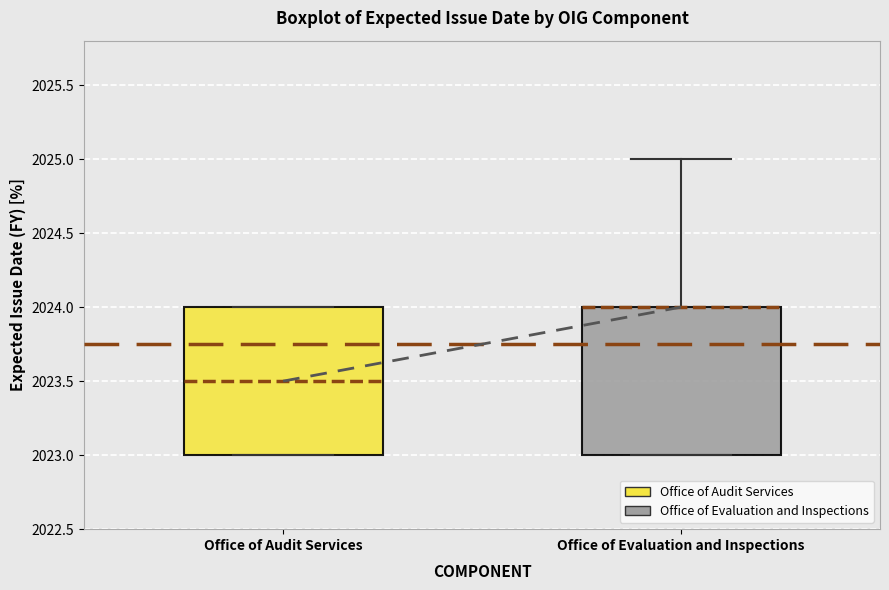

Reading left to right, read every box against the y-axis: the position of its median line, the range the box covers, and the ends of its whiskers. The values are not printed on the chart, so give them approximately, as read against the axis.

Office of Audit Services: median 2023.5, box 2023.0 to 2024.0, whiskers 2023.0 to 2024.0
Office of Evaluation and Inspections: median 2024.0 (drawn on the box's upper edge), box 2023.0 to 2024.0, whiskers 2023.0 to 2025.0